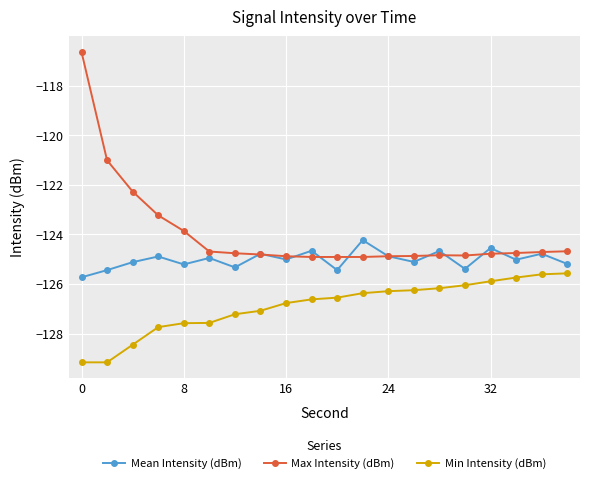

True or false: Max Intensity (dBm) and Min Intensity (dBm) cross at least once.

False